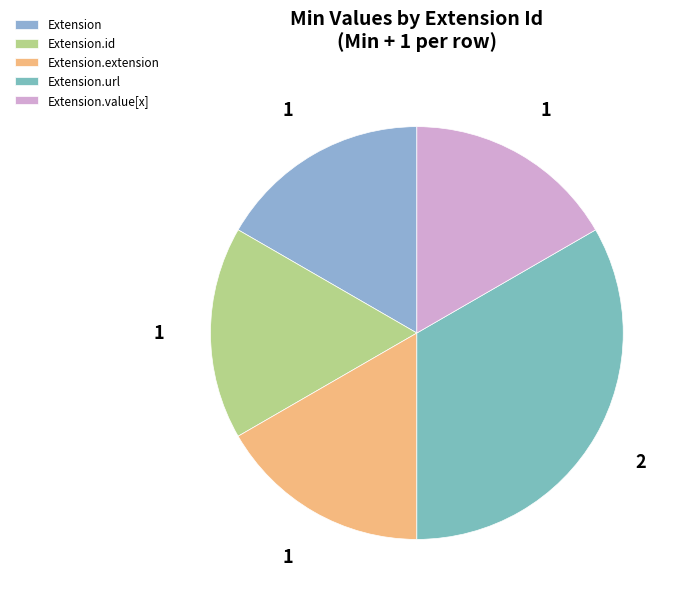

True or false: Extension accounts for 1% of the total.

False